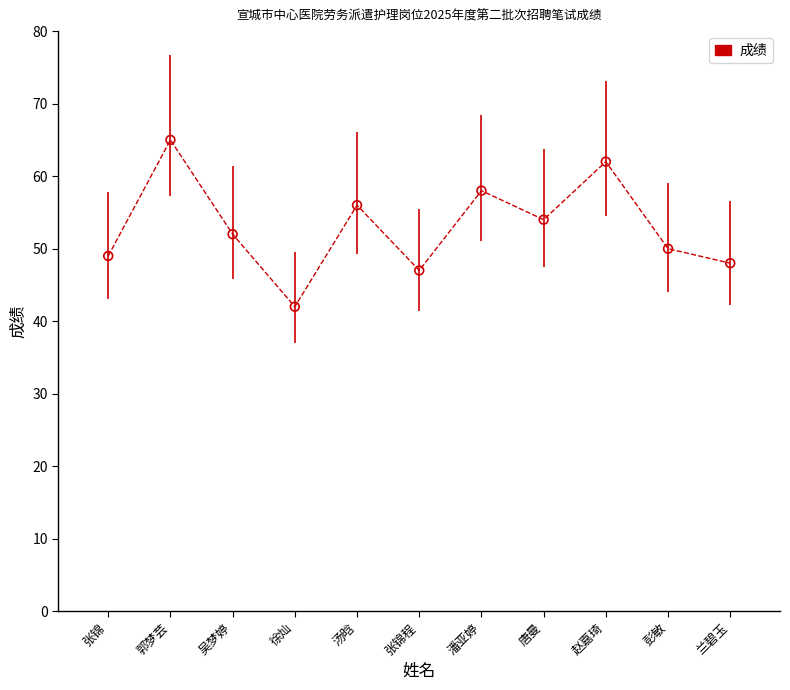

What is the change in value from 张锦程 to 潘亚婷?

+11